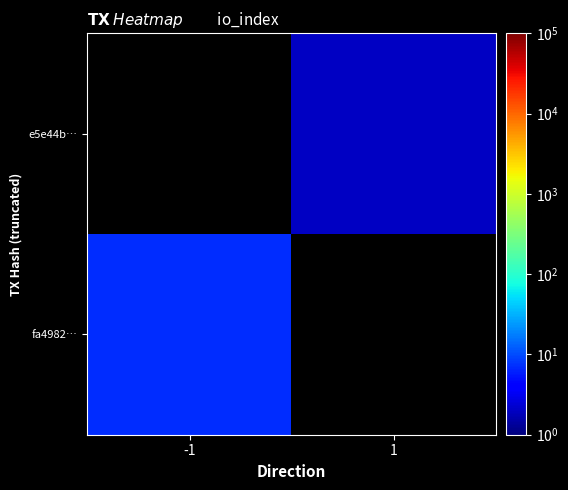

Which label corresponds to the smallest value in the chart?

1